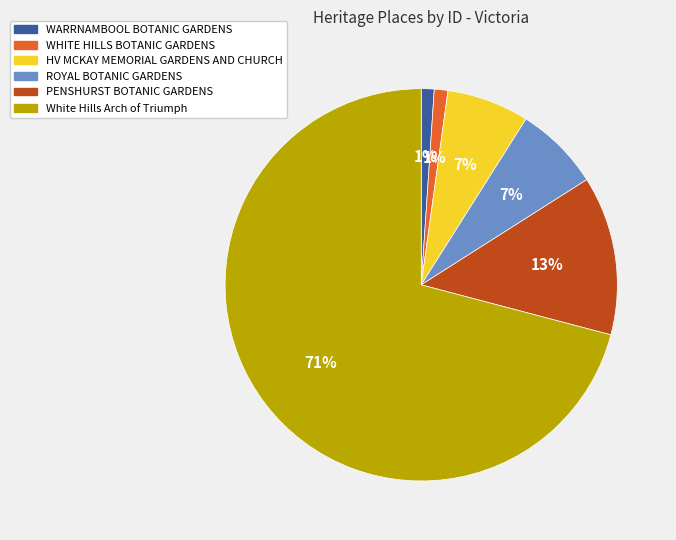

Which category accounts for the majority?

White Hills Arch of Triumph